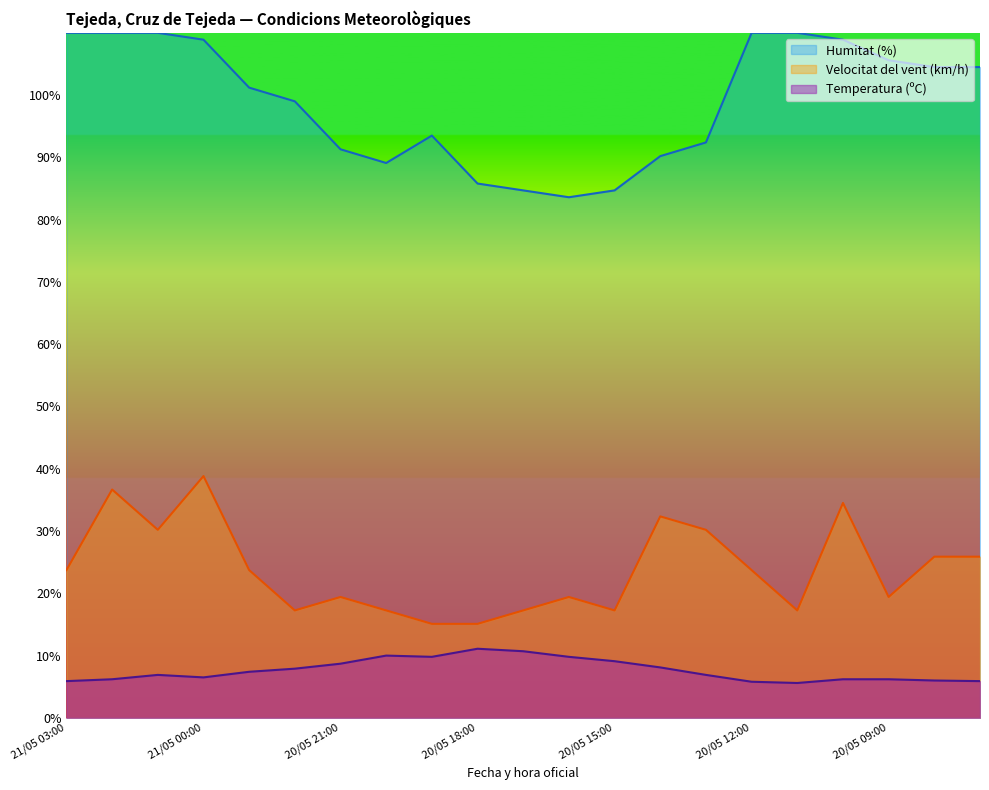

Read the Temperatura (ºC) value at 21/05 01:00.

6.9